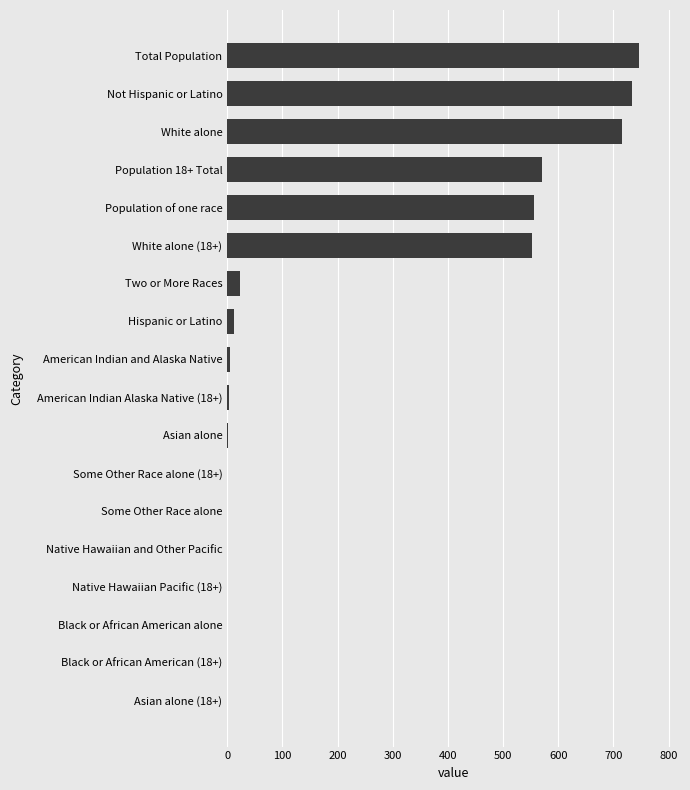

Is it true that the value at White alone is 1235?

False